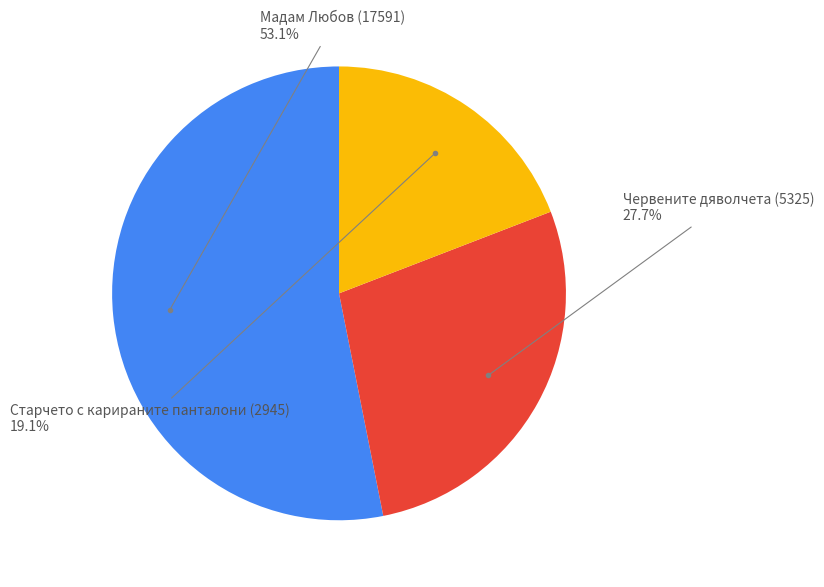

Is there any slice that represents more than half of the pie?

Yes